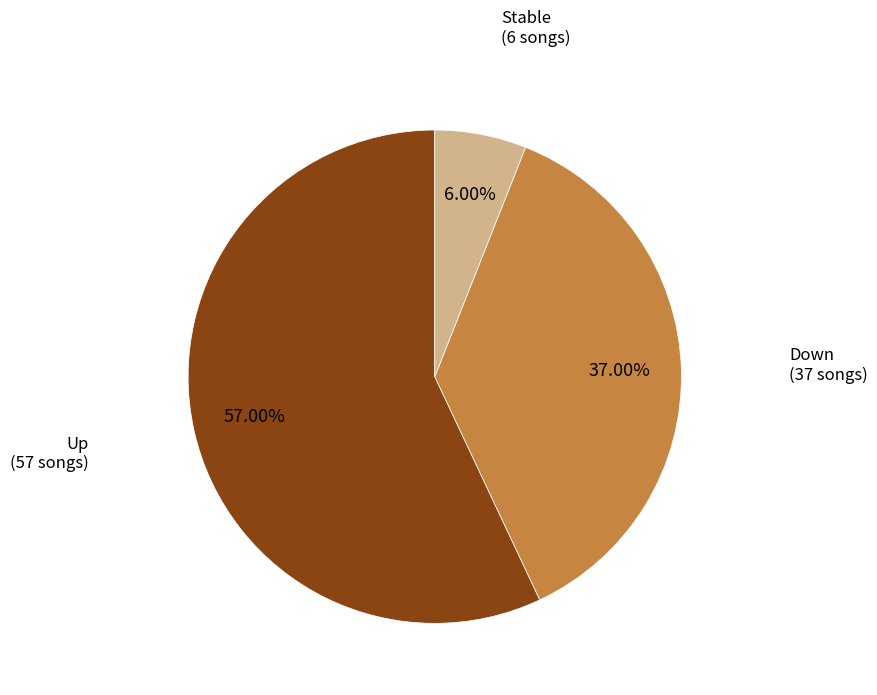

Between Stable (6 songs) and Up (57 songs), which is larger?

Up (57 songs)